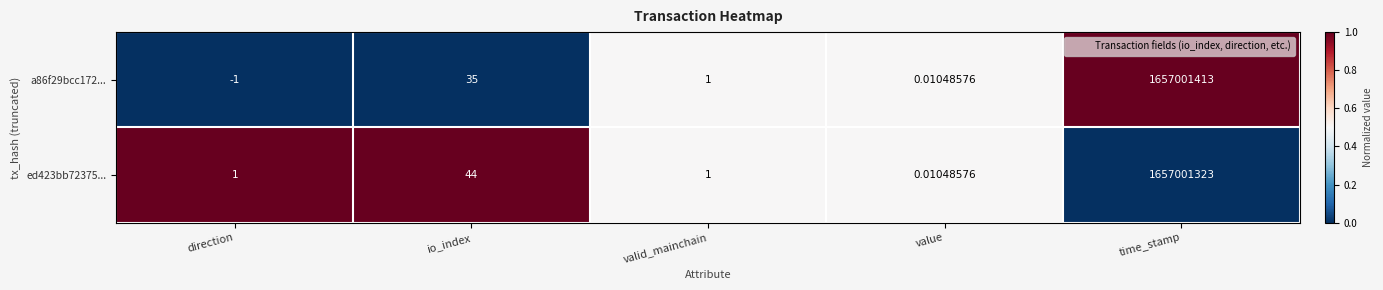

At which category does the chart reach its peak across all series?

time_stamp